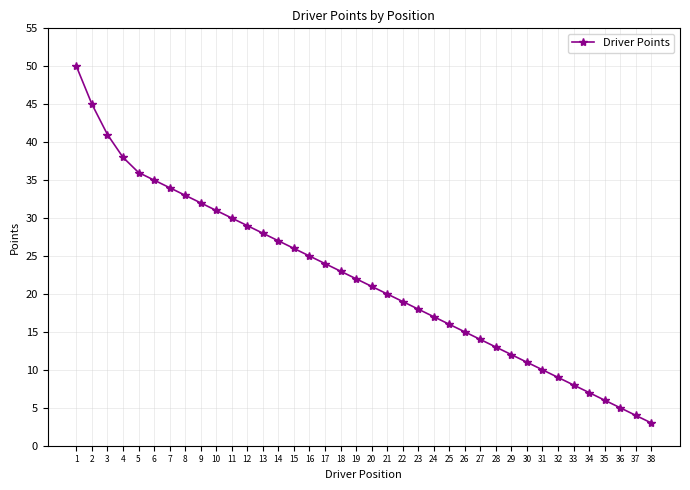

Reading right to left, what are all the values shown in this chart?

38=3	37=4	36=5	35=6	34=7	33=8	32=9	31=10	30=11	29=12	28=13	27=14	26=15	25=16	24=17	23=18	22=19	21=20	20=21	19=22	18=23	17=24	16=25	15=26	14=27	13=28	12=29	11=30	10=31	9=32	8=33	7=34	6=35	5=36	4=38	3=41	2=45	1=50